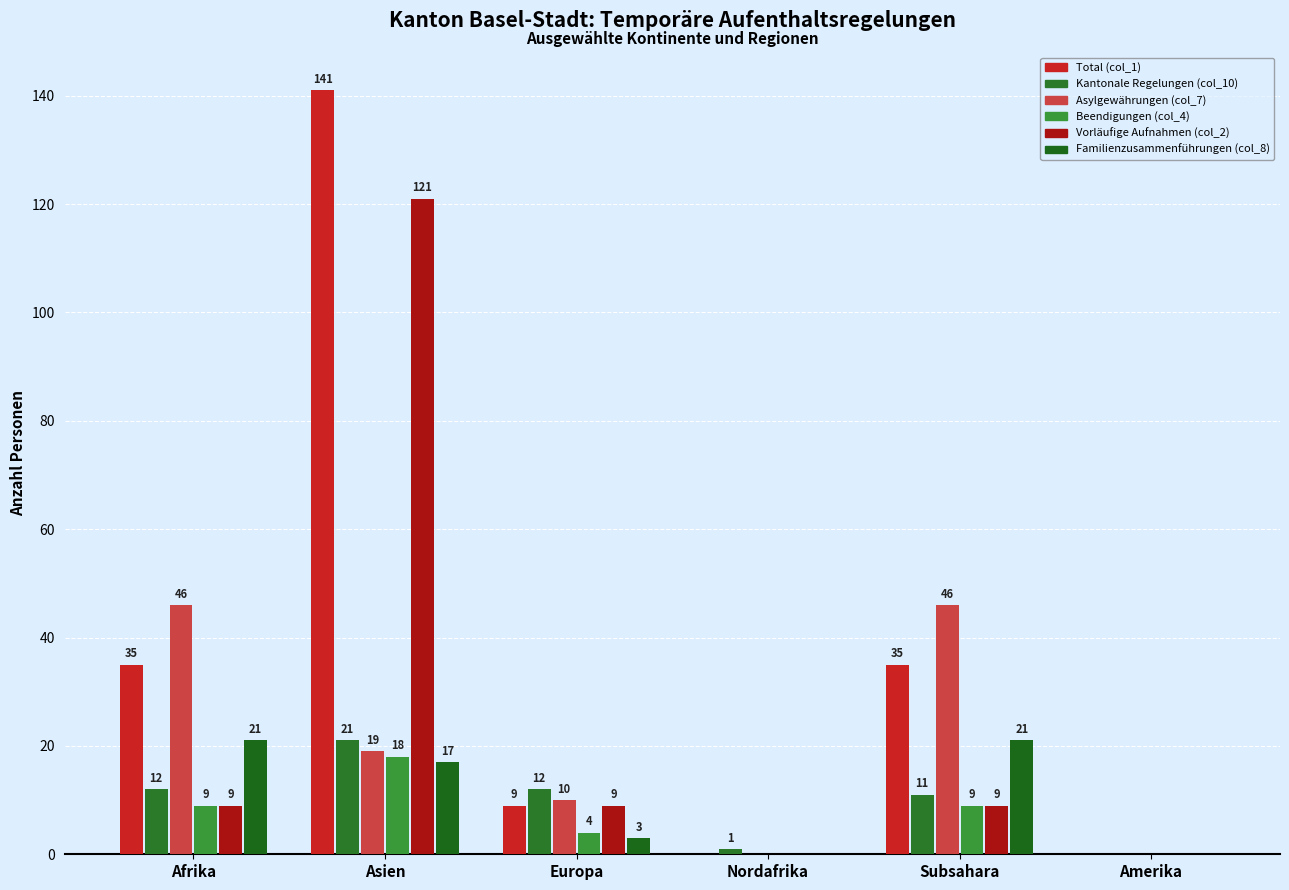

Is it true that Total (col_1) equals 141 at Asien?

True